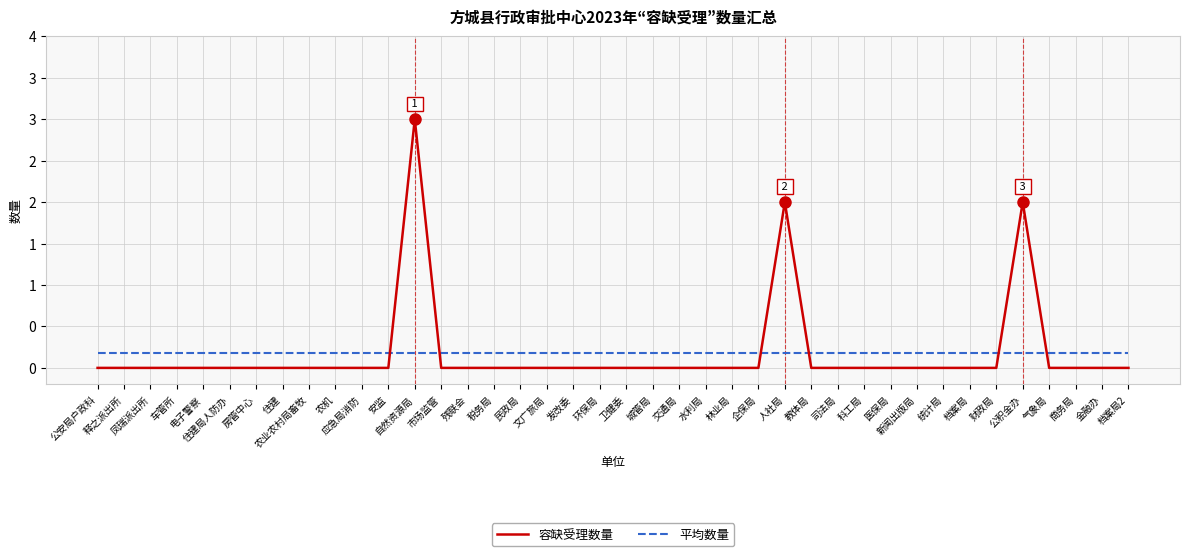

What are all the series names shown in the legend?

容缺受理数量, 平均数量